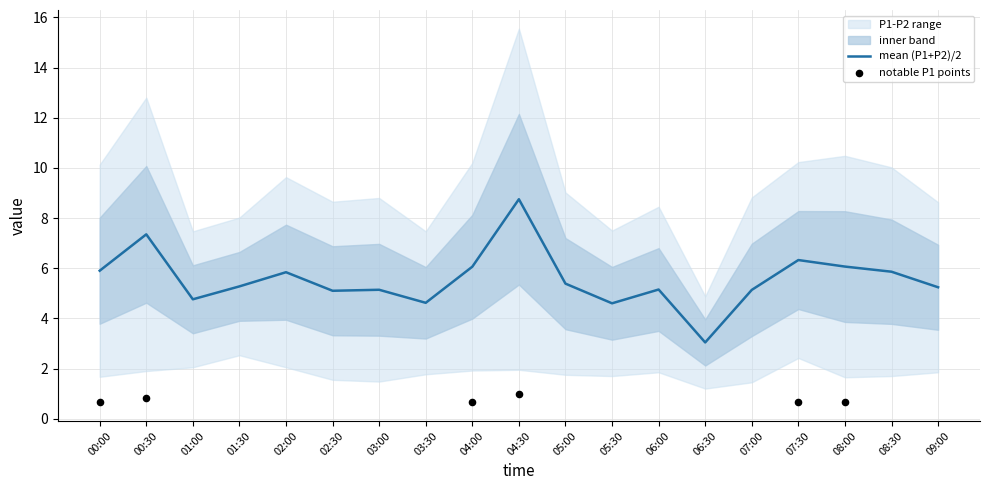

True or false: mean (P1+P2)/2 has a value of 8.0 at 09:00.

False